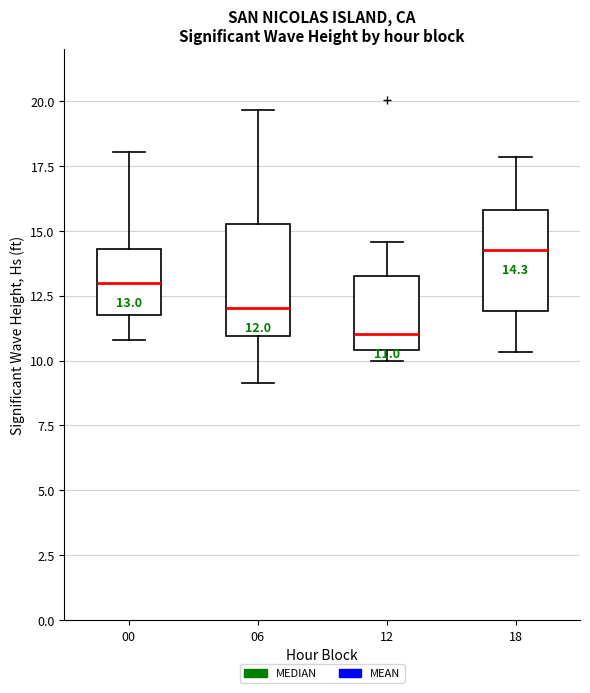

Which box's median line is the lowest?

12